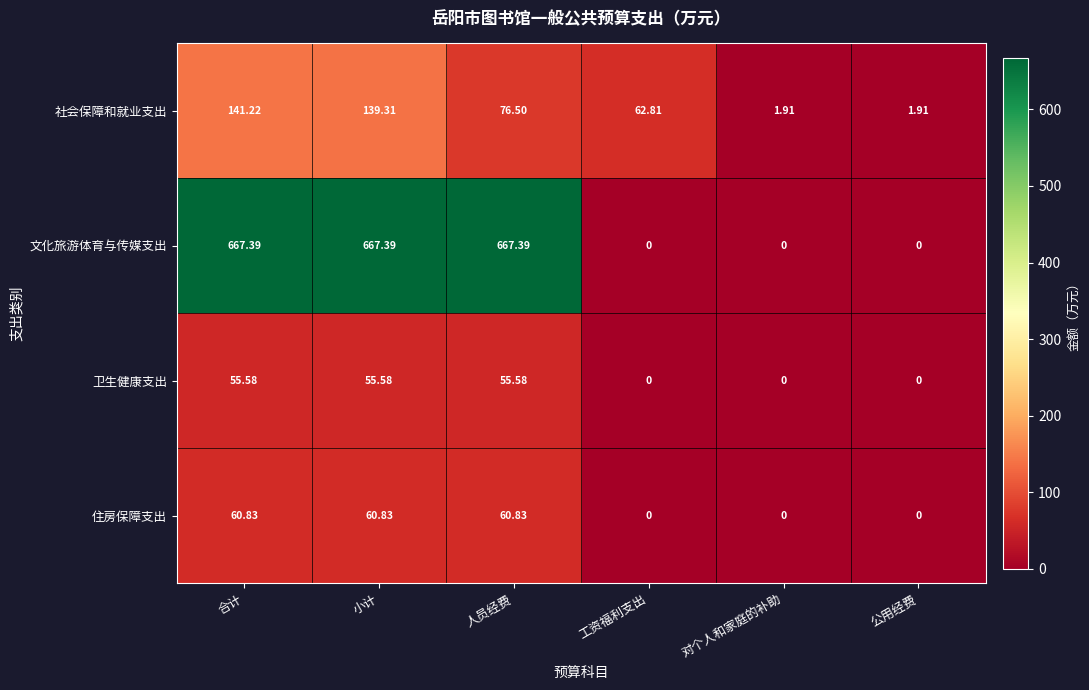

Is the value of 住房保障支出 at 公用经费 greater than the value of 文化旅游体育与传媒支出 at 合计?

No